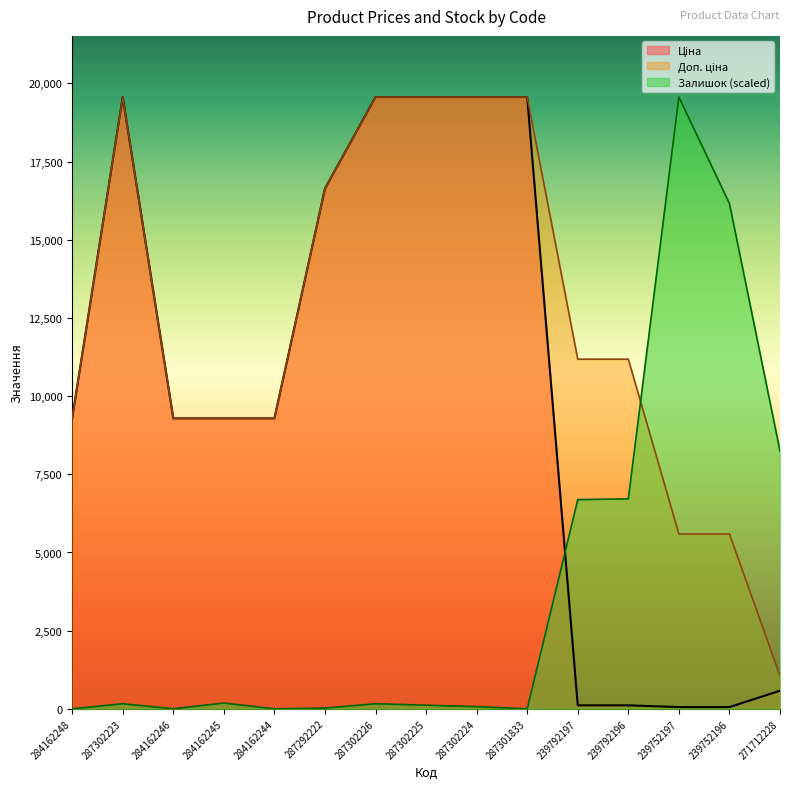

True or false: Залишок and Доп. ціна intersect in this chart.

True